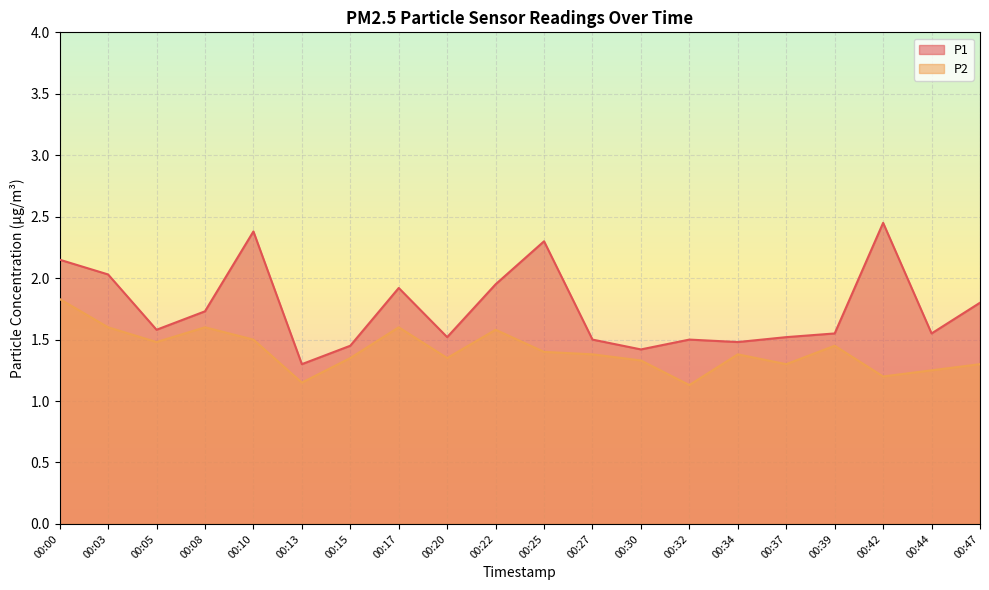

At which category does the chart reach its peak across all series?

00:42